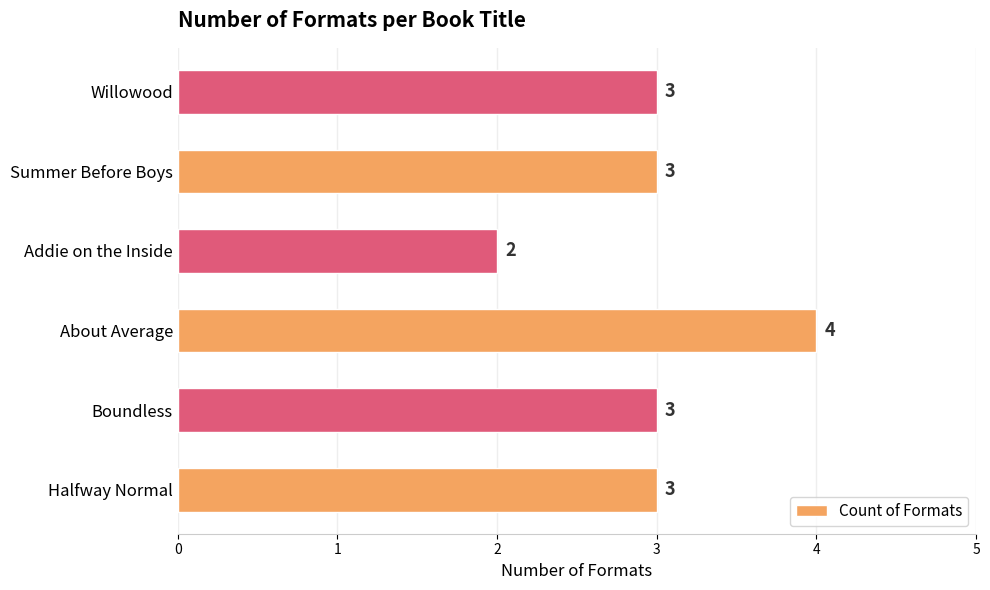

True or false: the data shows 2 at Addie on the Inside.

True